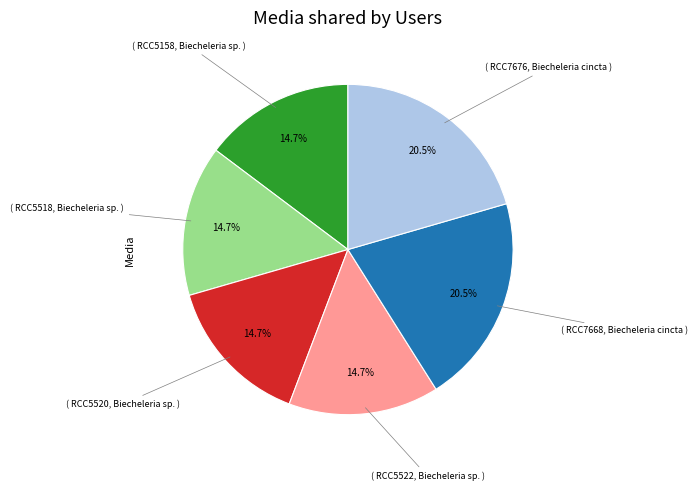

To the nearest percent, what is the difference between the largest and smallest slice percentages?

6%